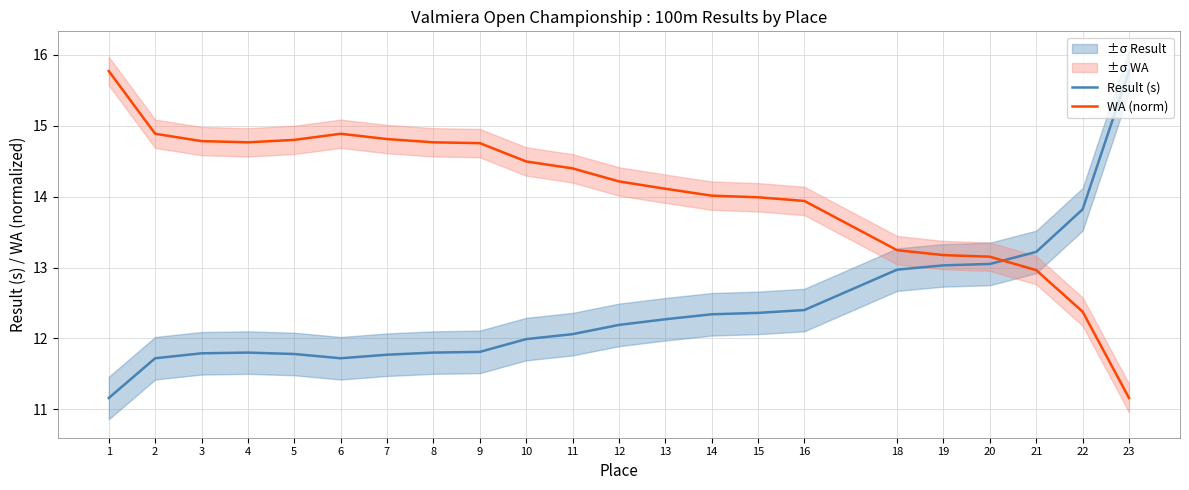

Between 14 and 13, which is larger?

14